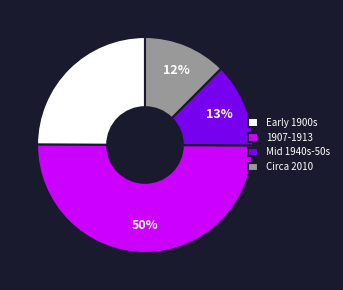

Which category has the biggest portion of the pie?

1907-1913